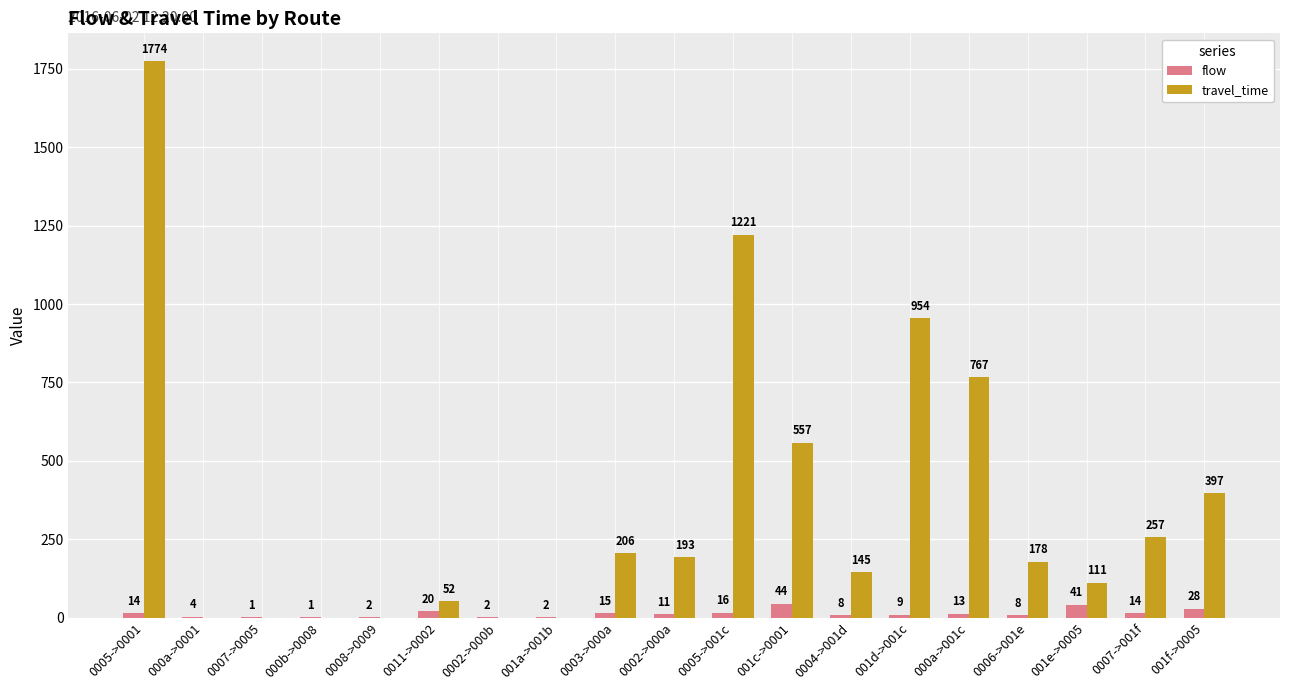

What is the sum of all travel_time values?

6812